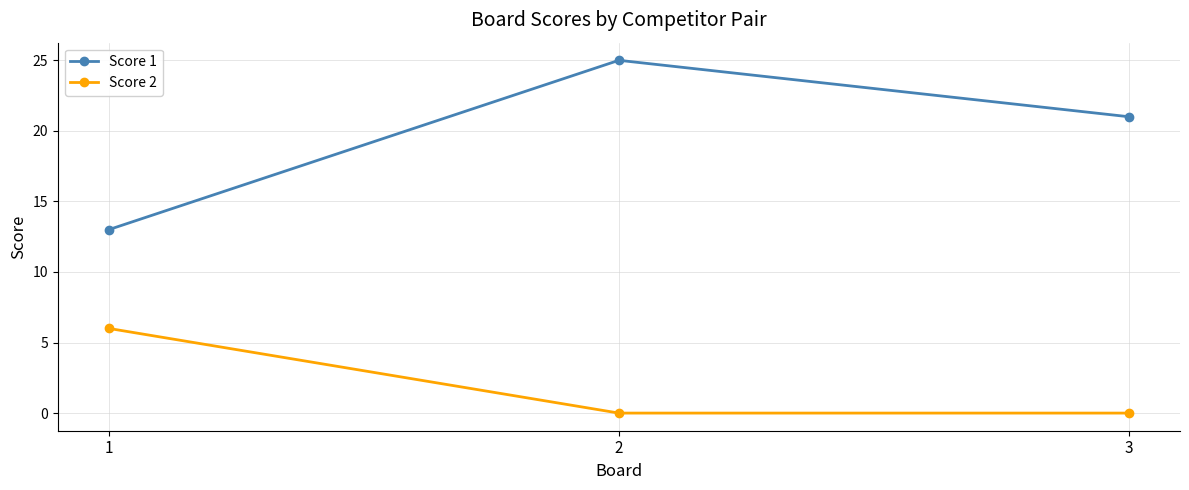

Count the number of data series in this chart.

2